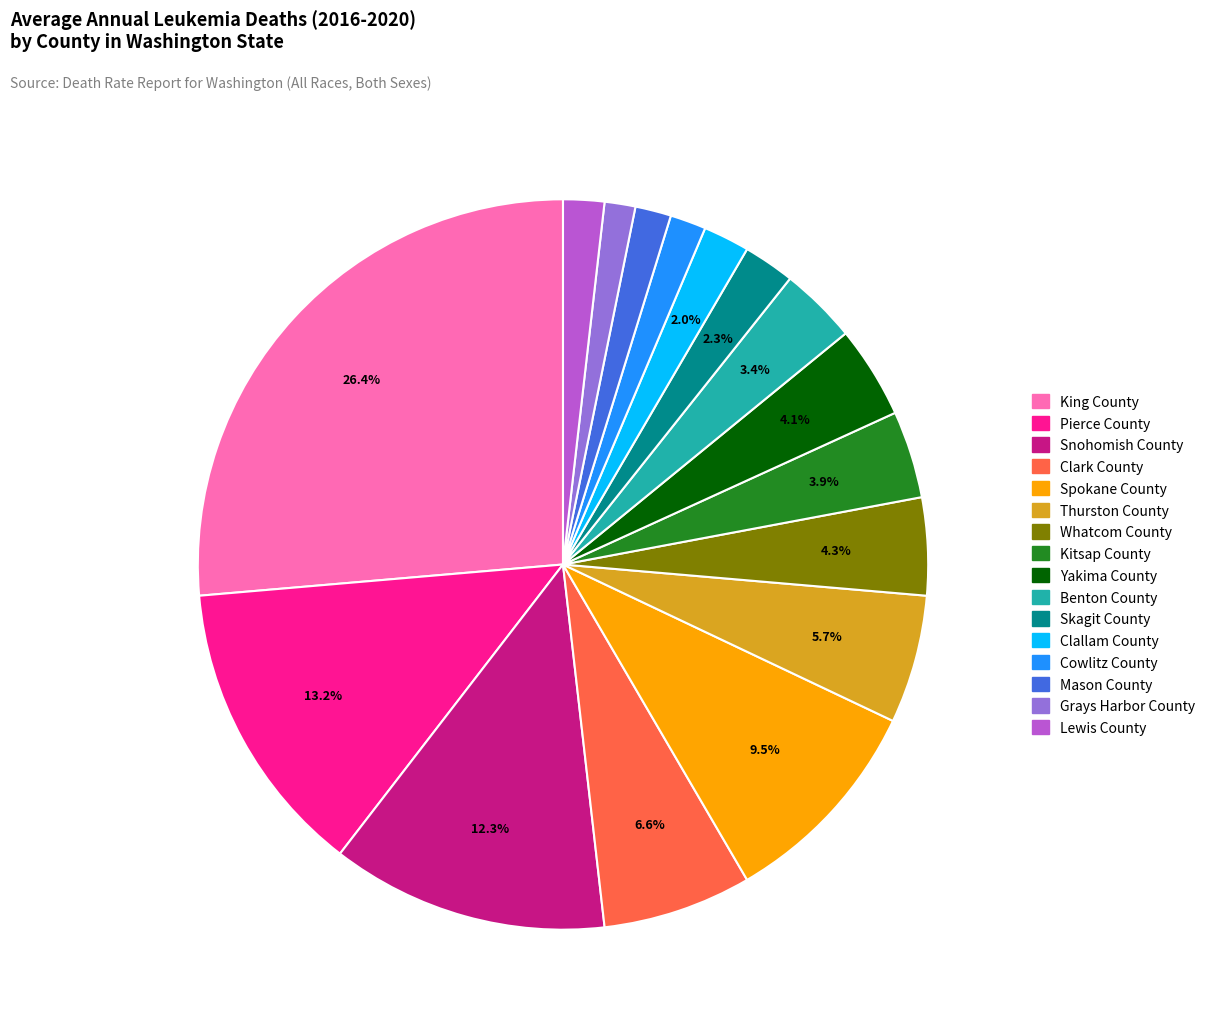

To the nearest percent, what is the difference between the King County and Yakima County slice percentages?

22%